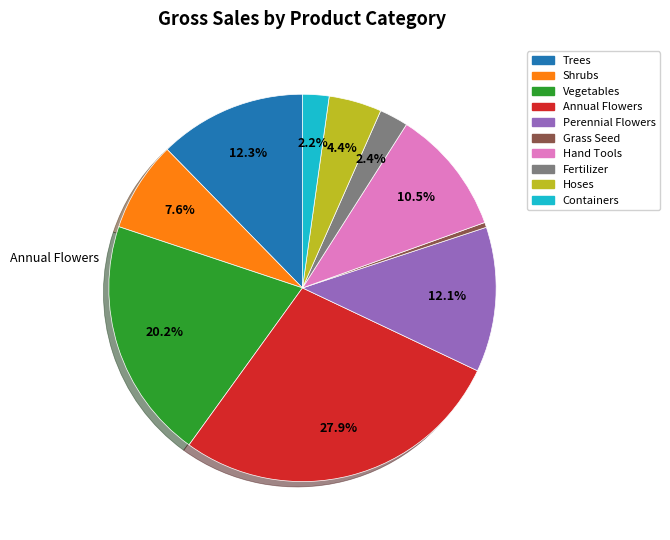

How many slices are in this pie chart?

10